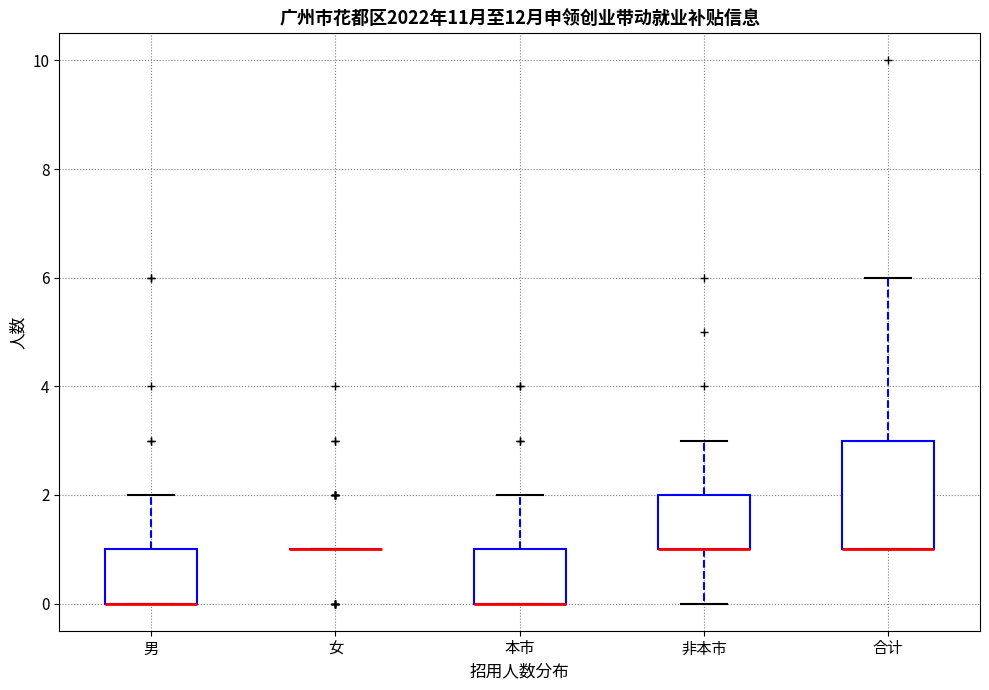

Reading left to right, read every box against the y-axis: the position of its median line, the range the box covers, and the ends of its whiskers. The values are not printed on the chart, so give them approximately, as read against the axis.

男: median 0 (drawn on the box's lower edge), box 0 to 1, whiskers 0 to 2
女: box collapsed to a line at 1, whiskers 1 to 1
本市: median 0 (drawn on the box's lower edge), box 0 to 1, whiskers 0 to 2
非本市: median 1 (drawn on the box's lower edge), box 1 to 2, whiskers 0 to 3
合计: median 1 (drawn on the box's lower edge), box 1 to 3, whiskers 1 to 6